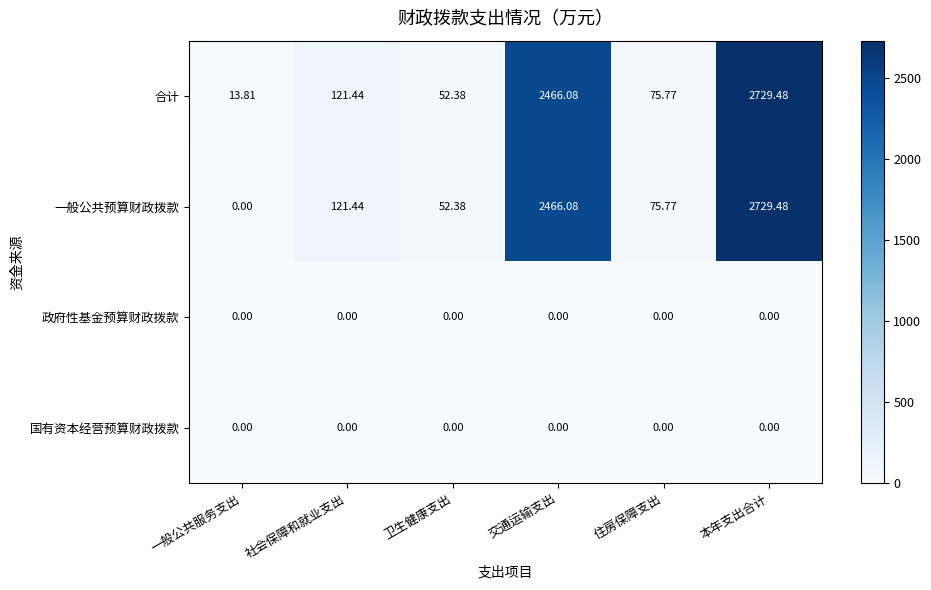

What is the spread (max minus min) of values at 社会保障和就业支出?

121.4